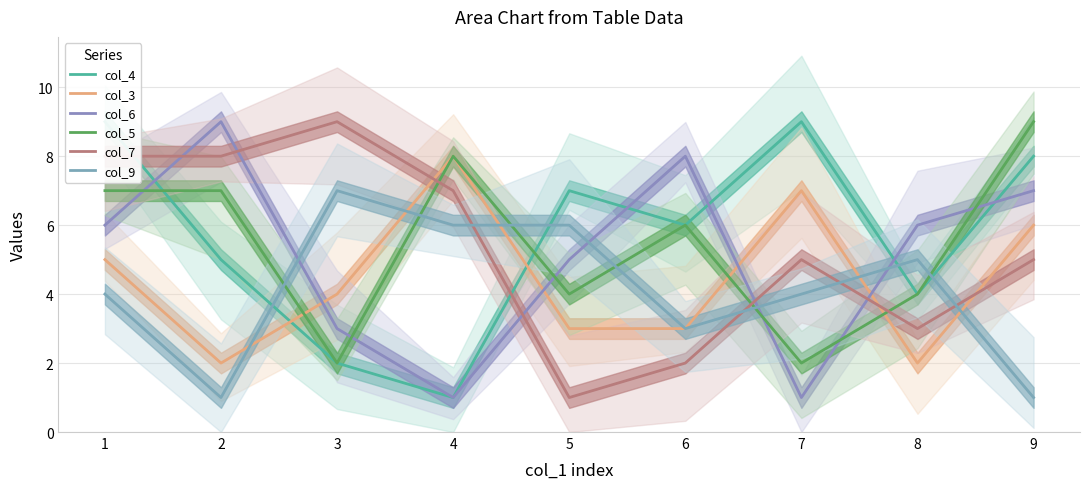

What is the value of the col_9 point at the 7th from the left?

4